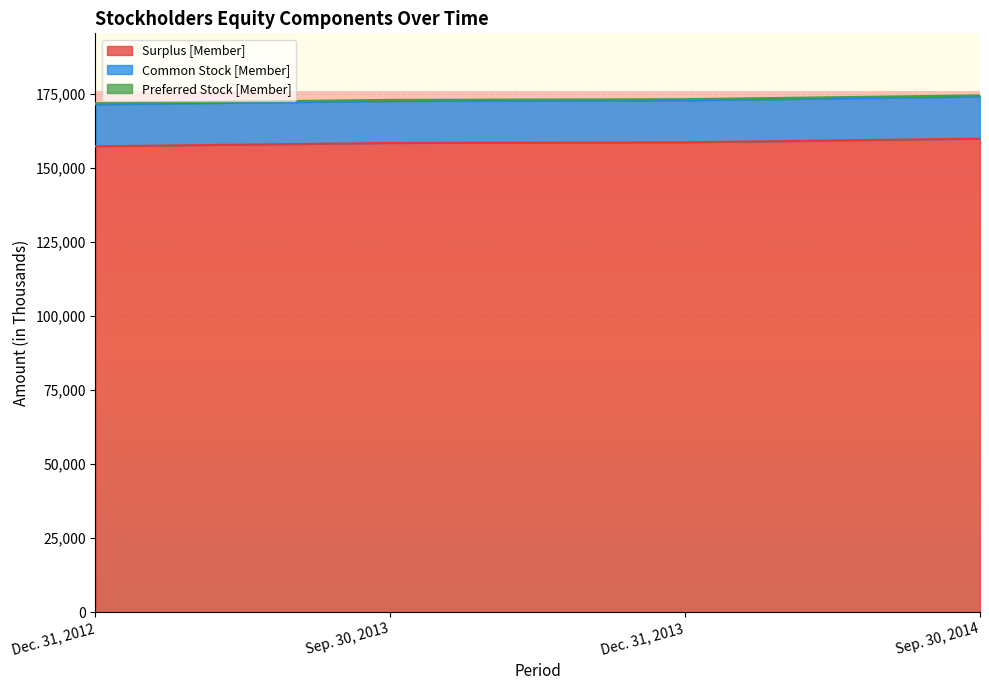

True or false: Surplus [Member] and Preferred Stock [Member] intersect in this chart.

False